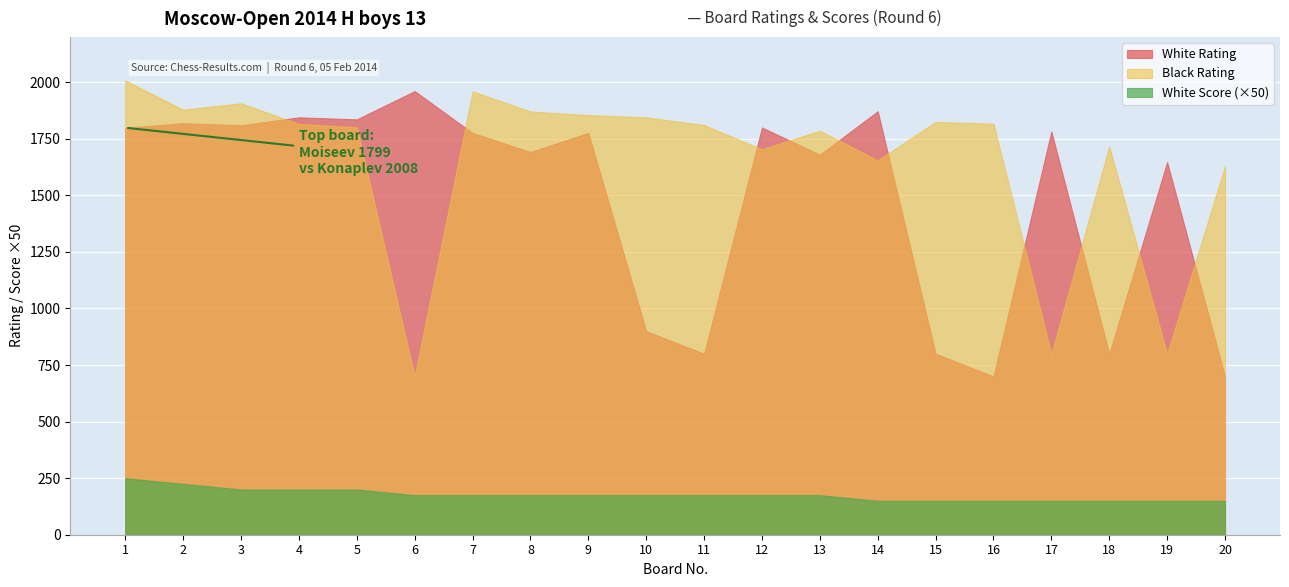

Reading left to right, list all the values displayed in this chart.

White Rating: 1799.0	1819.0	1810.0	1845.0	1836.0	1961.0	1776.0	1692.0	1776.0	900.0	800.0	1800.0	1680.0	1872.0	800.0	700.0	1783.0	800.0	1647.0	700.0
Black Rating: 2008.0	1879.0	1907.0	1816.0	1801.0	700.0	1960.0	1871.0	1855.0	1845.0	1811.0	1704.0	1786.0	1655.0	1825.0	1817.0	800.0	1717.0	800.0	1630.0
White Score: 5.0	4.5	4.0	4.0	4.0	3.5	3.5	3.5	3.5	3.5	3.5	3.5	3.5	3.0	3.0	3.0	3.0	3.0	3.0	3.0